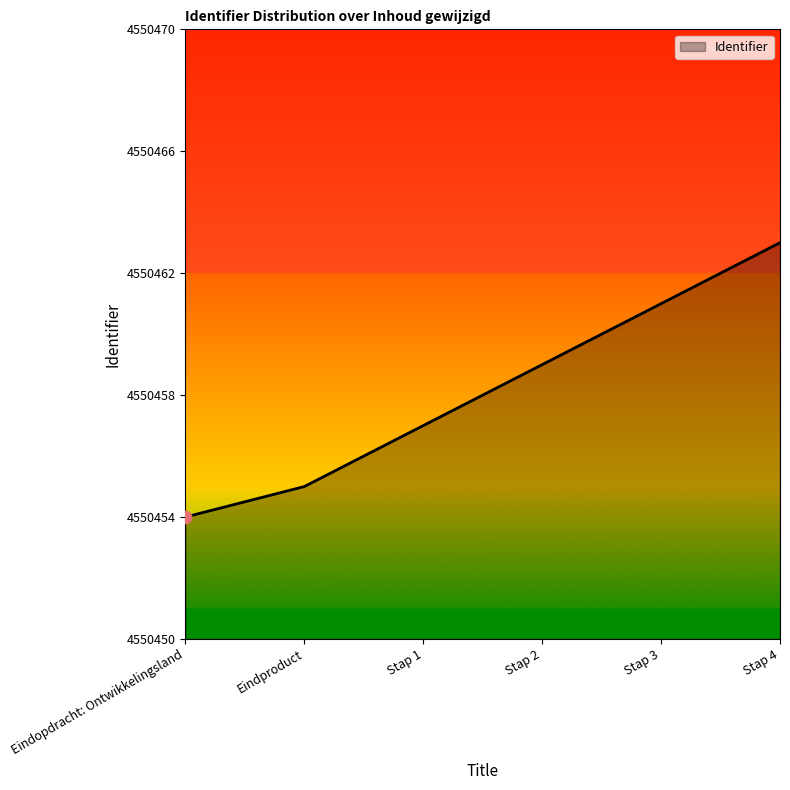

What is the change in value from Stap 1 to Stap 4?

+6